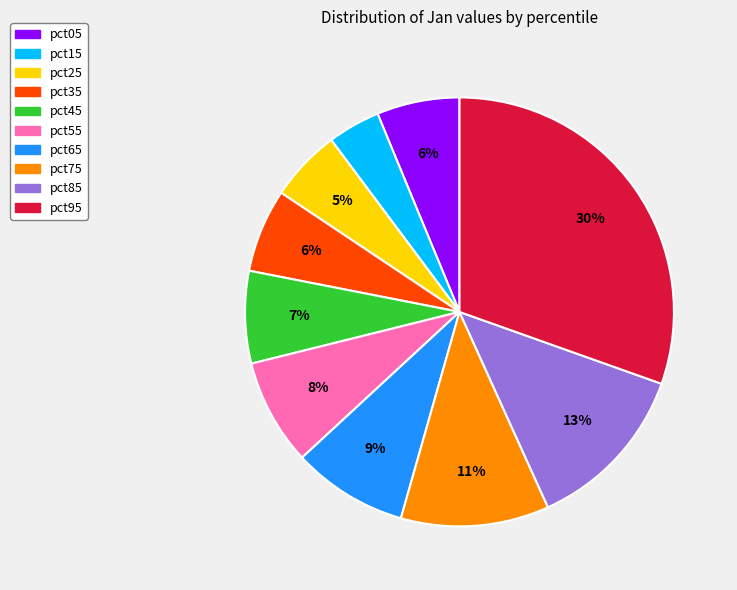

Does pct65 account for over 50% of the chart?

No